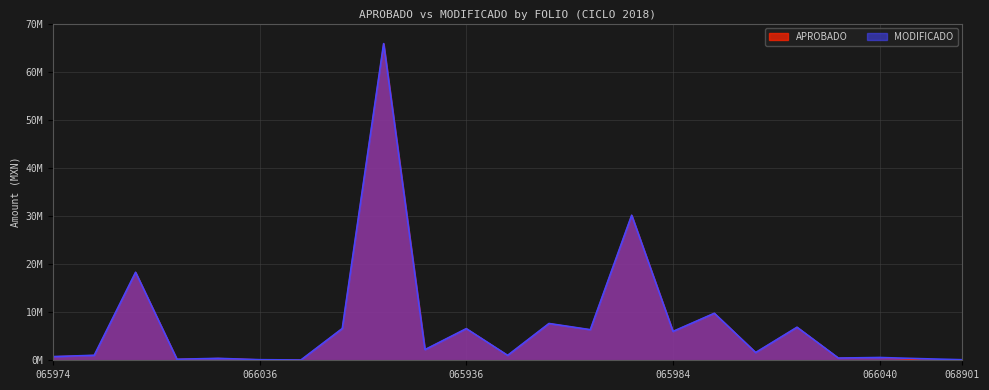

What are all the series names shown in the legend?

APROBADO, MODIFICADO